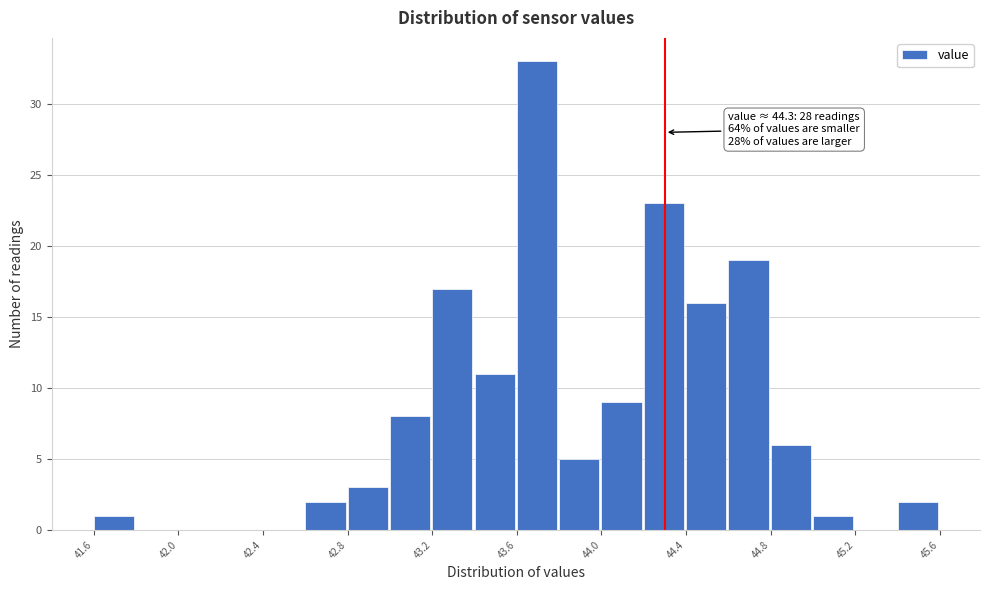

Over which range of the x-axis is the bar tallest?

43.6 to 43.8